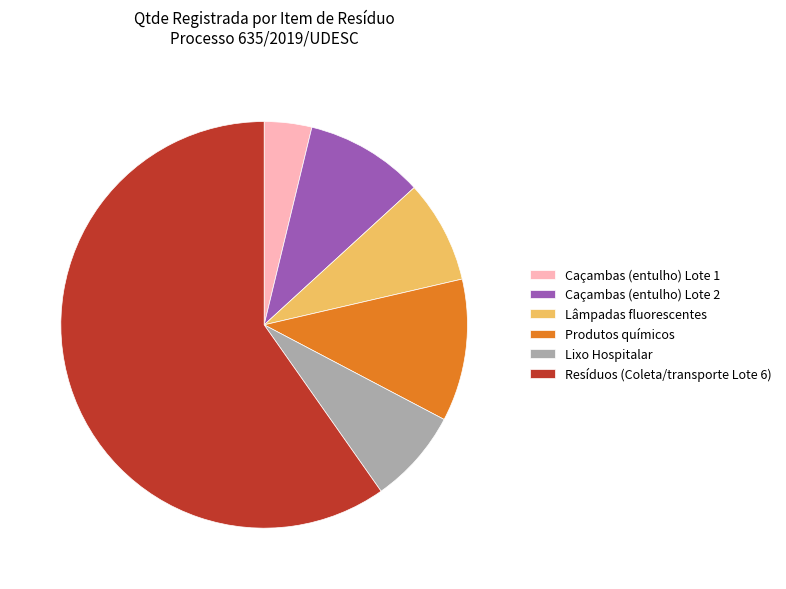

Is it true that Resíduos (Coleta/transporte Lote 6) is 60% of the pie?

True